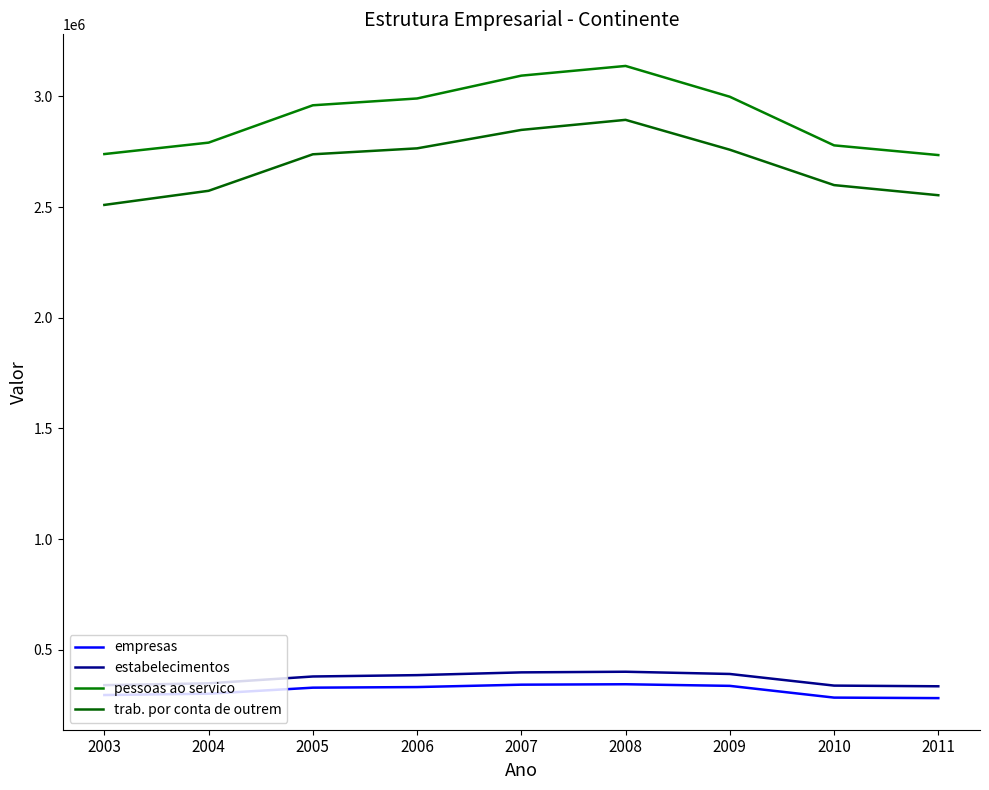

What is the smallest value displayed?

281015